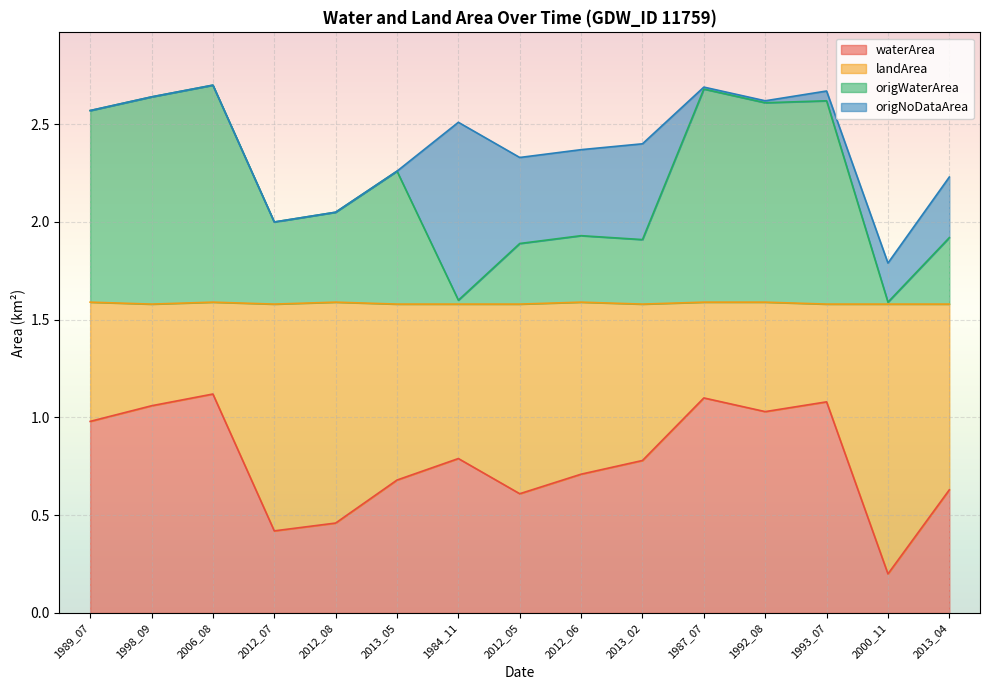

Which series has the largest total across all categories?

landArea